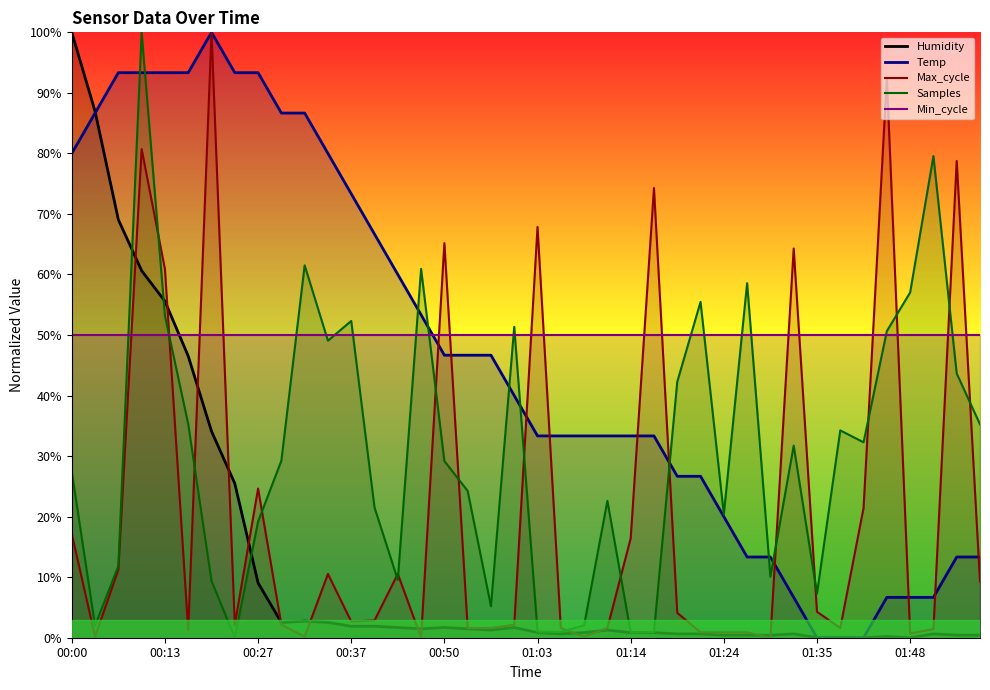

Reading right to left, transcribe all the data shown in this chart.

Temp: 01:56=13.3	01:53=13.3	01:51=6.7	01:48=6.7	01:45=6.7	01:40=0.0	01:37=0.0	01:35=0.0	01:32=6.7	01:30=13.3	01:27=13.3	01:24=20.0	01:22=26.7	01:19=26.7	01:16=33.3	01:14=33.3	01:11=33.3	01:09=33.3	01:06=33.3	01:03=33.3	00:58=40.0	00:55=46.7	00:53=46.7	00:50=46.7	00:47=53.3	00:45=60.0	00:40=66.7	00:37=73.3	00:34=80.0	00:32=86.7	00:29=86.7	00:27=93.3	00:24=93.3	00:22=100.0	00:19=93.3	00:13=93.3	00:11=93.3	00:08=93.3	00:03=86.7	00:00=80.0
Humidity: 01:56=0.4	01:53=0.4	01:51=0.6	01:48=0.0	01:45=0.2	01:40=0.0	01:37=0.0	01:35=0.0	01:32=0.6	01:30=0.4	01:27=0.4	01:24=0.4	01:22=0.6	01:19=0.6	01:16=0.8	01:14=0.8	01:11=1.3	01:09=0.8	01:06=0.6	01:03=0.8	00:58=1.7	00:55=1.3	00:53=1.5	00:50=1.7	00:47=1.5	00:45=1.7	00:40=1.9	00:37=1.9	00:34=2.5	00:32=2.7	00:29=2.5	00:27=9.1	00:24=25.5	00:22=34.1	00:19=46.5	00:13=55.6	00:11=60.6	00:08=69.1	00:03=86.9	00:00=100.0
Max_cycle: 01:56=9.3	01:53=78.8	01:51=1.4	01:48=0.7	01:45=92.5	01:40=21.4	01:37=1.6	01:35=4.3	01:32=64.3	01:30=0.0	01:27=0.9	01:24=0.9	01:22=0.9	01:19=4.1	01:16=74.3	01:14=16.4	01:11=1.6	01:09=0.2	01:06=1.6	01:03=67.9	00:58=2.1	00:55=1.6	00:53=1.6	00:50=65.2	00:47=0.0	00:45=10.5	00:40=2.9	00:37=2.7	00:34=10.5	00:32=0.2	00:29=2.1	00:27=24.6	00:24=2.1	00:22=100.0	00:19=1.2	00:13=60.9	00:11=80.7	00:08=11.2	00:03=0.2	00:00=17.1
Samples: 01:56=35.3	01:53=43.6	01:51=79.6	01:48=57.0	01:45=50.6	01:40=32.3	01:37=34.2	01:35=7.3	01:32=31.7	01:30=10.1	01:27=58.6	01:24=20.4	01:22=55.5	01:19=42.3	01:16=1.0	01:14=0.9	01:11=22.6	01:09=2.0	01:06=1.0	01:03=1.0	00:58=51.4	00:55=5.2	00:53=24.2	00:50=29.2	00:47=60.9	00:45=9.5	00:40=21.5	00:37=52.3	00:34=49.1	00:32=61.5	00:29=29.2	00:27=19.2	00:24=0.0	00:22=9.4	00:19=35.3	00:13=53.2	00:11=100.0	00:08=11.9	00:03=2.0	00:00=27.4